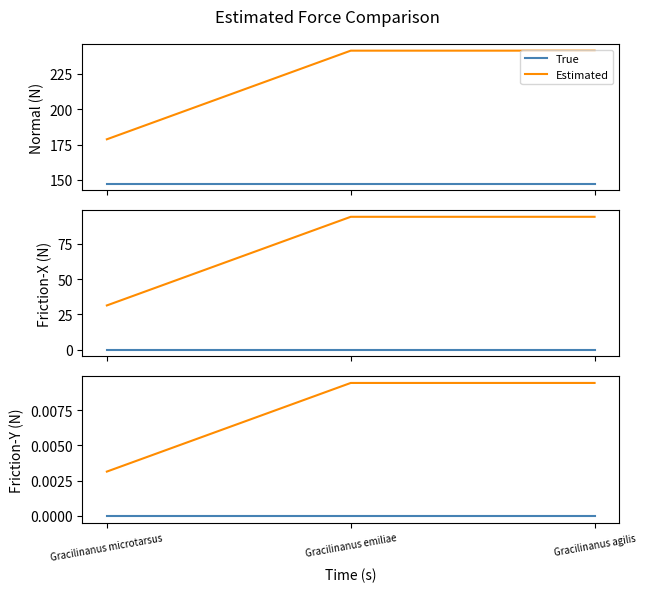

Is it true that True equals 0.0 at Gracilinanus microtarsus?

True